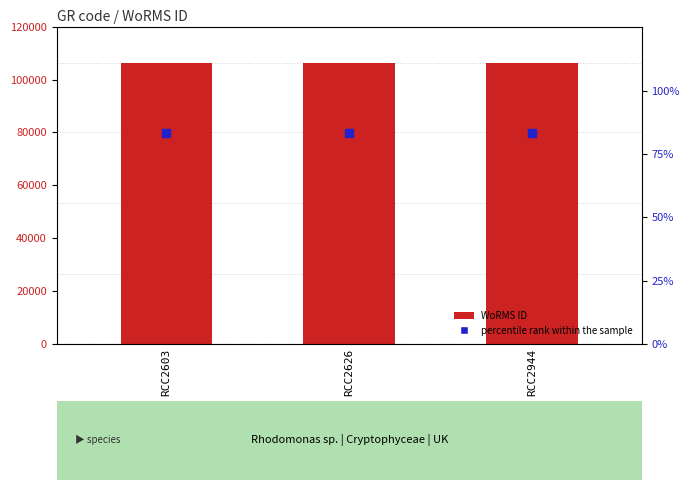

Which series reaches the maximum Y coordinate?

WoRMS ID